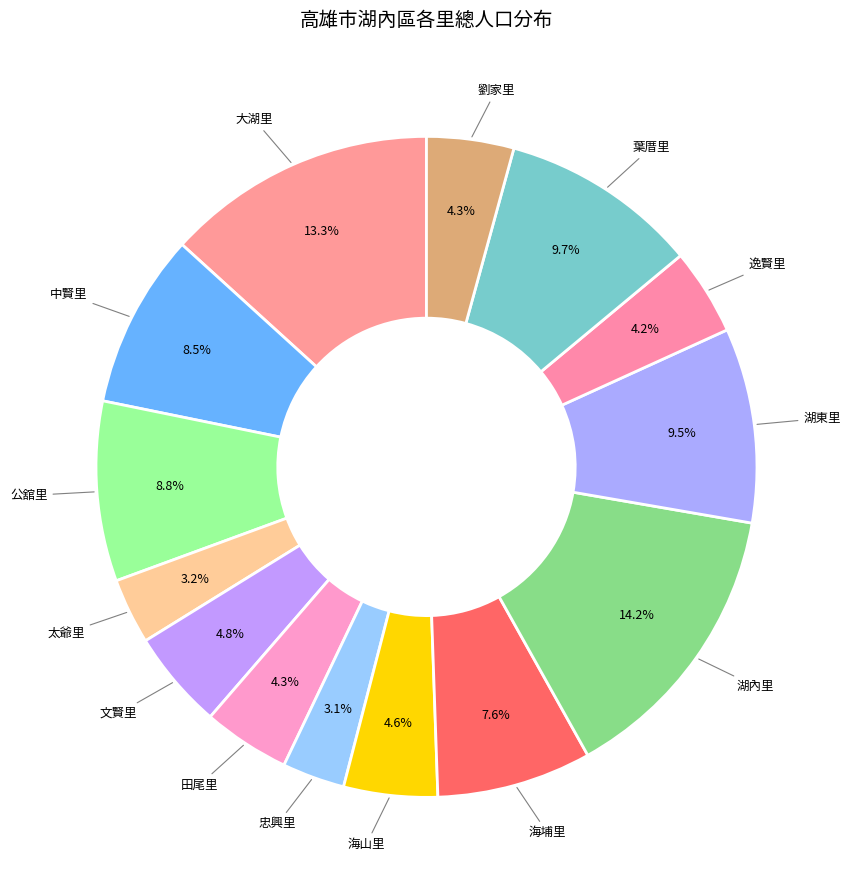

Count the number of slices in the pie.

14